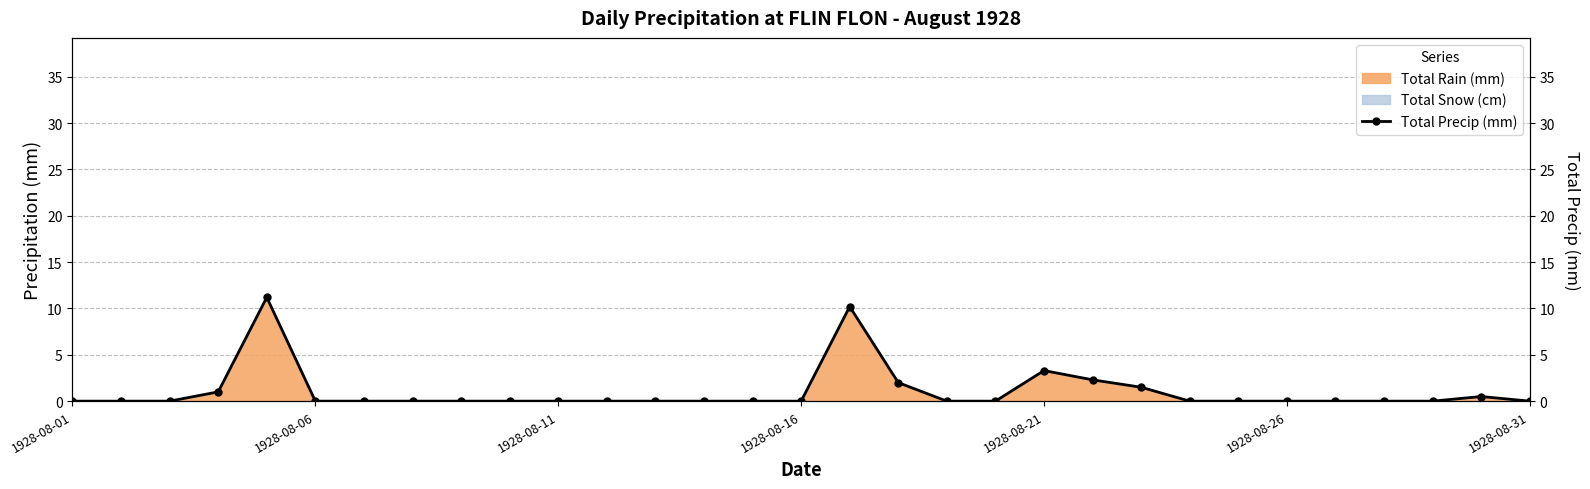

What is the difference between the maximum and minimum values?

11.2